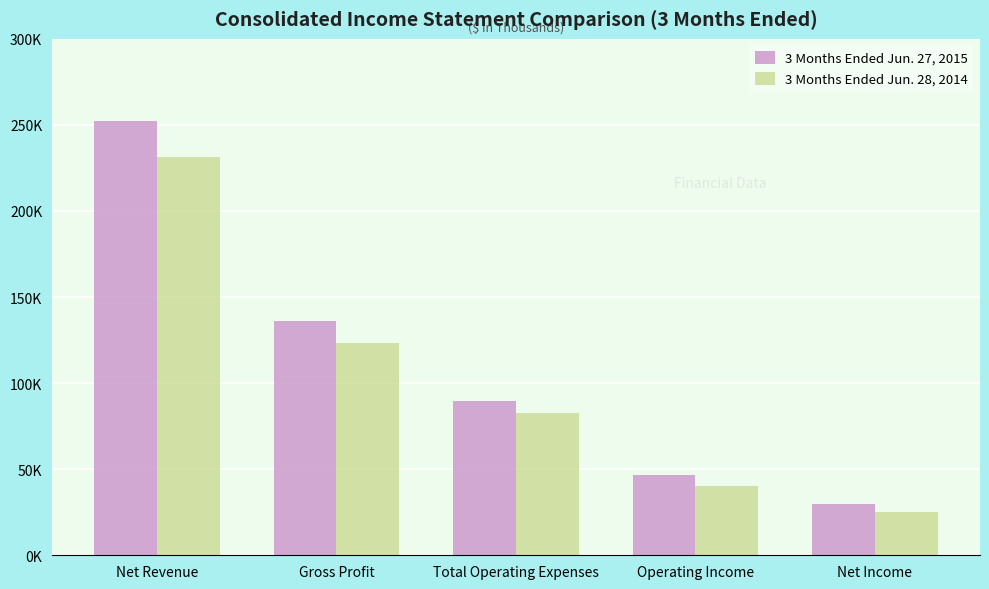

The value of 3 Months Ended Jun. 27, 2015 at Net Income is 29932. True or false?

True